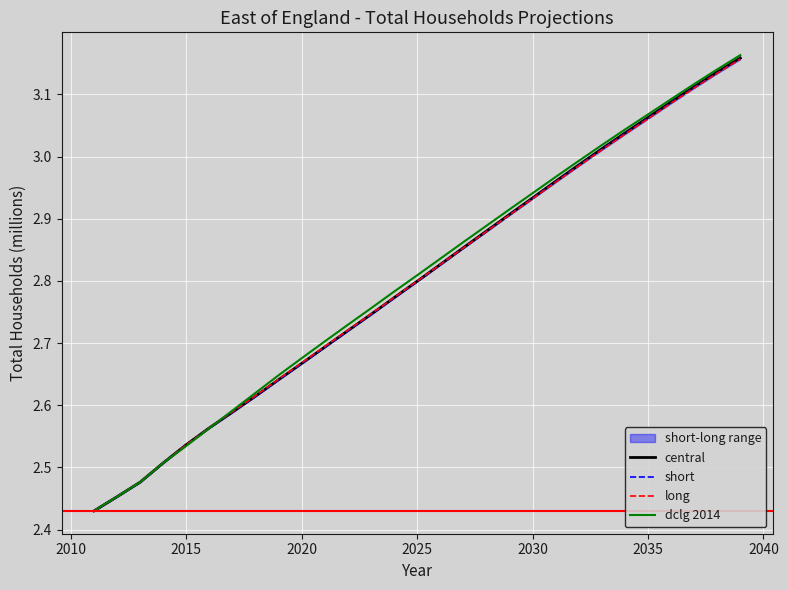

True or false: short and long intersect in this chart.

True